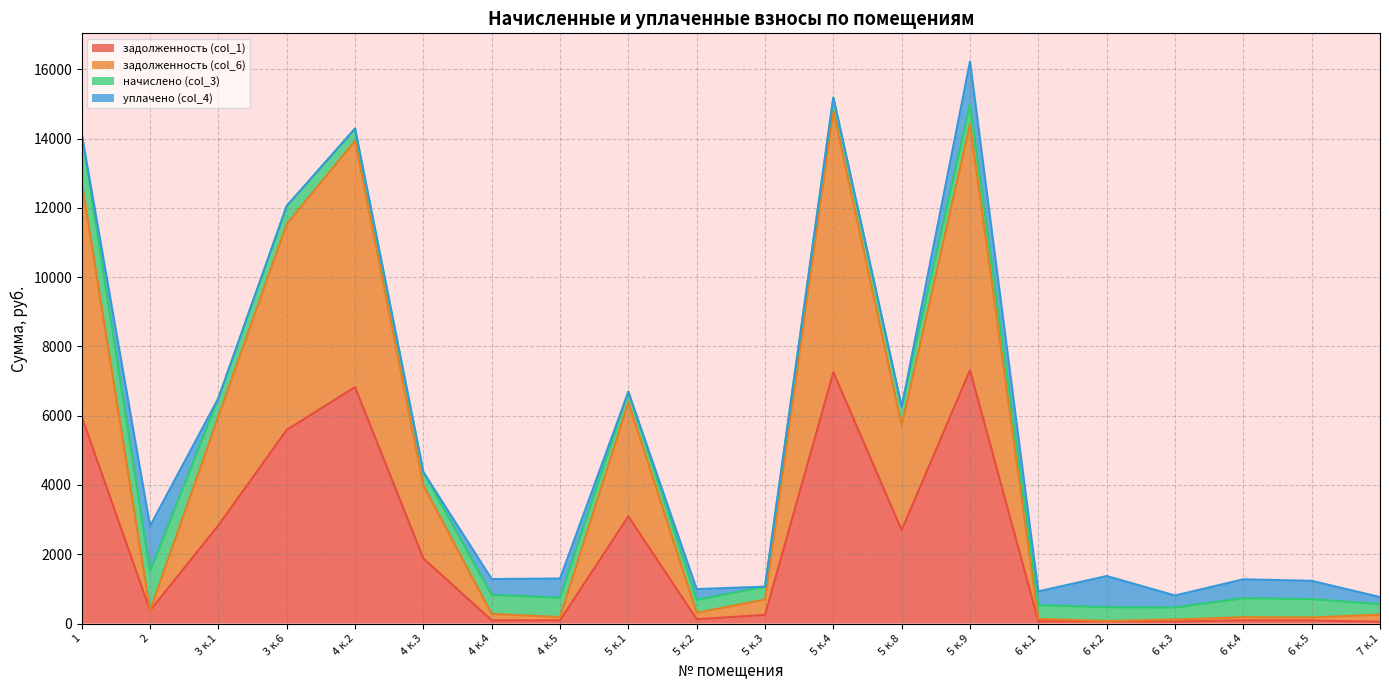

What is the total value across all series at 1?

14138.1